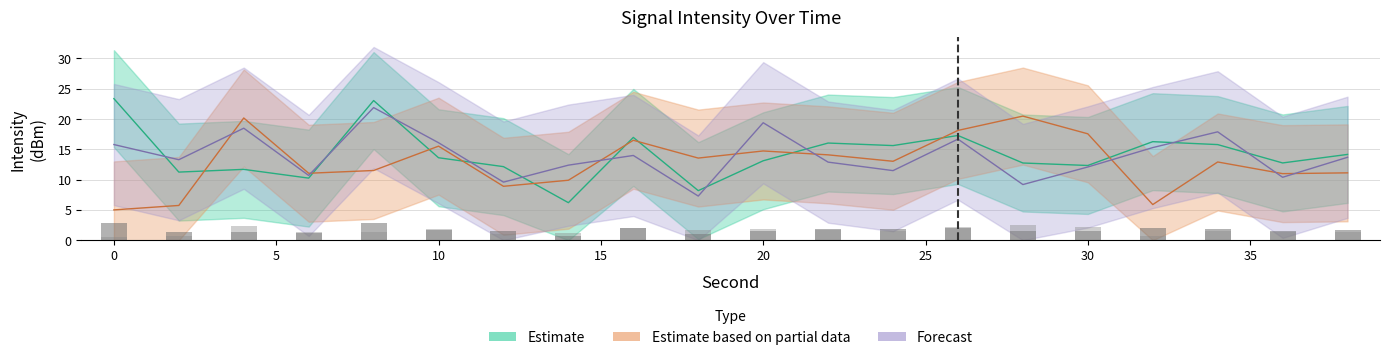

Is it true that Estimate equals 6.2 at 14?

True